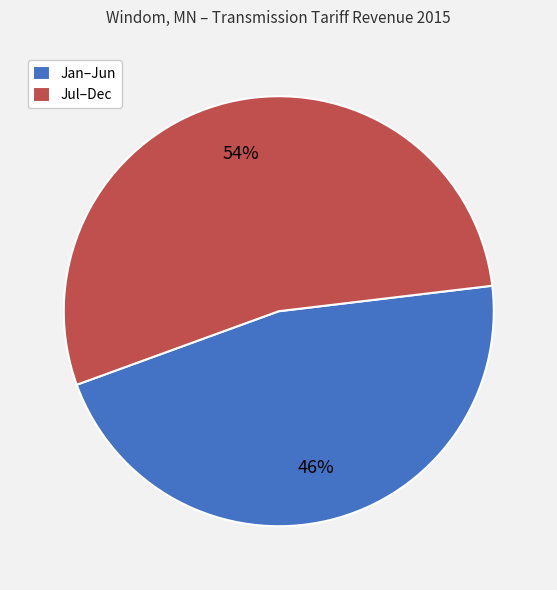

Combined, do Jan–Jun and Jul–Dec account for over 50%?

Yes